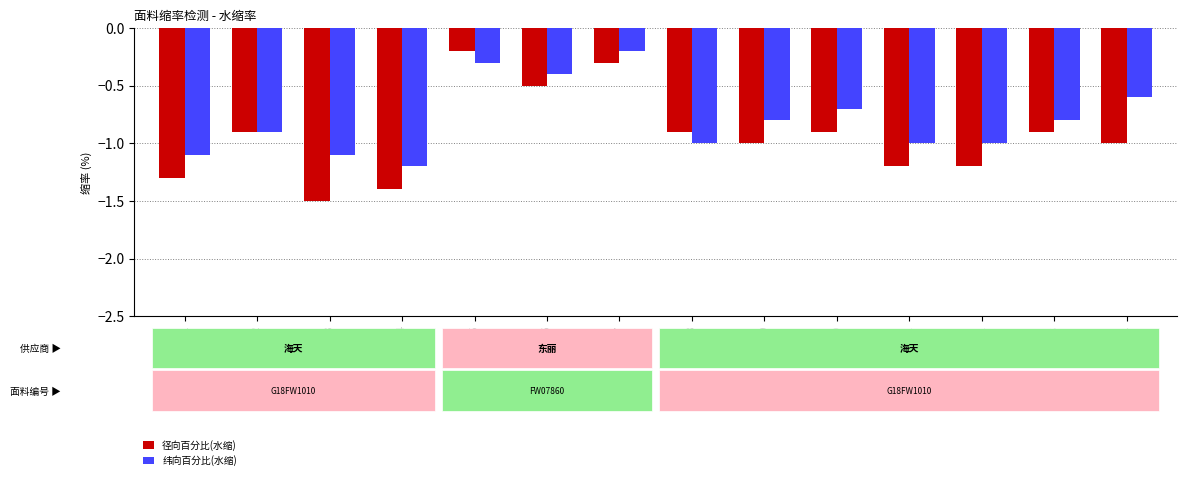

Reading right to left, list all the values displayed in this chart.

径向百分比(水缩): -1.0	-0.9	-1.2	-1.2	-0.9	-1.0	-0.9	-0.3	-0.5	-0.2	-1.4	-1.5	-0.9	-1.3
纬向百分比(水缩): -0.6	-0.8	-1.0	-1.0	-0.7	-0.8	-1.0	-0.2	-0.4	-0.3	-1.2	-1.1	-0.9	-1.1